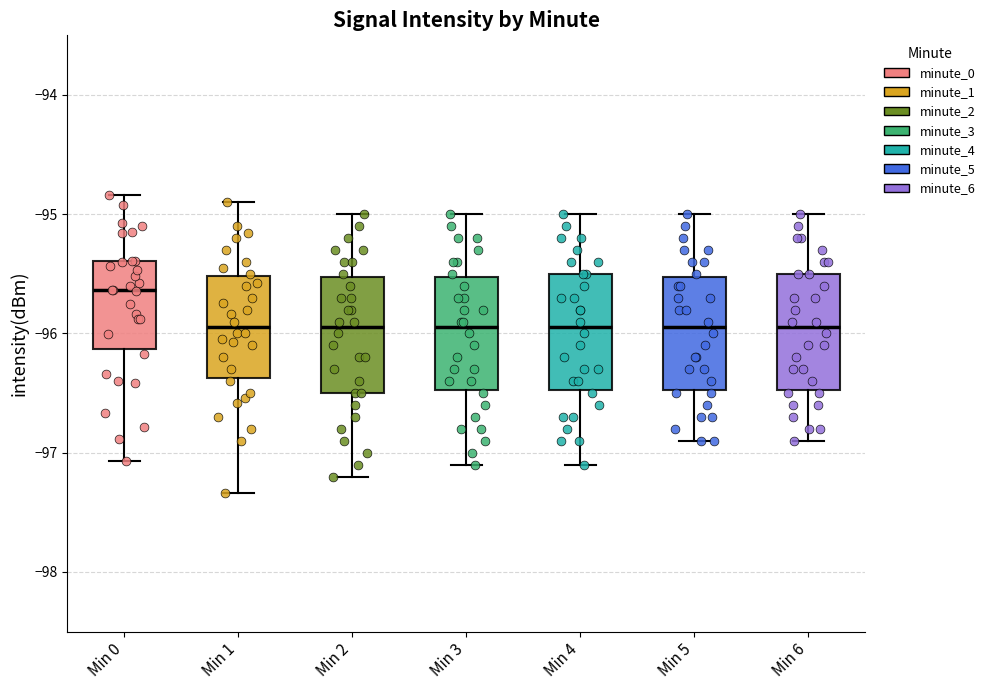

Reading left to right, read every box against the y-axis: the position of its median line, the range the box covers, and the ends of its whiskers. The values are not printed on the chart, so give them approximately, as read against the axis.

Min 0: median -95.6, box -96.1 to -95.4, whiskers -97.1 to -94.8
Min 1: median -95.9, box -96.4 to -95.5, whiskers -97.3 to -94.9
Min 2: median -95.9, box -96.5 to -95.5, whiskers -97.2 to -95.0
Min 3: median -95.9, box -96.5 to -95.5, whiskers -97.1 to -95.0
Min 4: median -95.9, box -96.5 to -95.5, whiskers -97.1 to -95.0
Min 5: median -95.9, box -96.5 to -95.5, whiskers -96.9 to -95.0
Min 6: median -95.9, box -96.5 to -95.5, whiskers -96.9 to -95.0